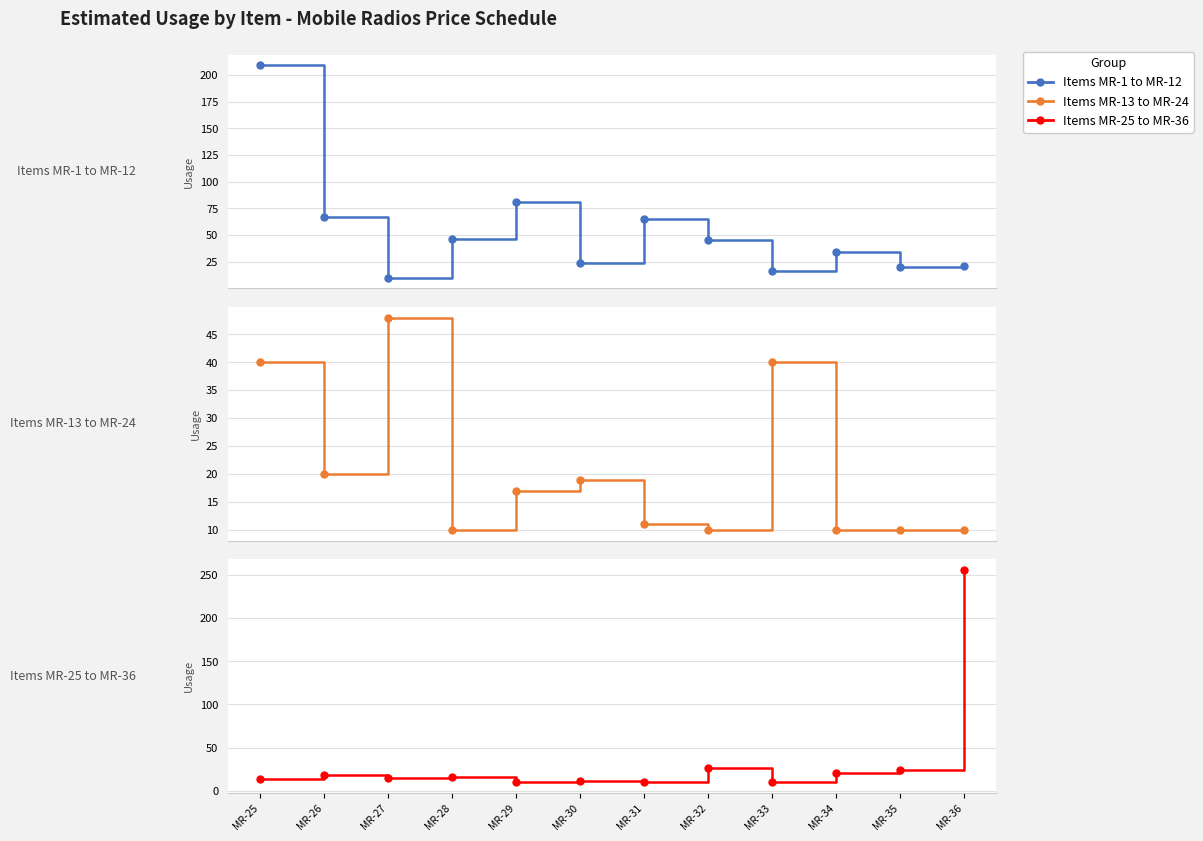

Which has a higher value, MR-29 or MR-34?

MR-29